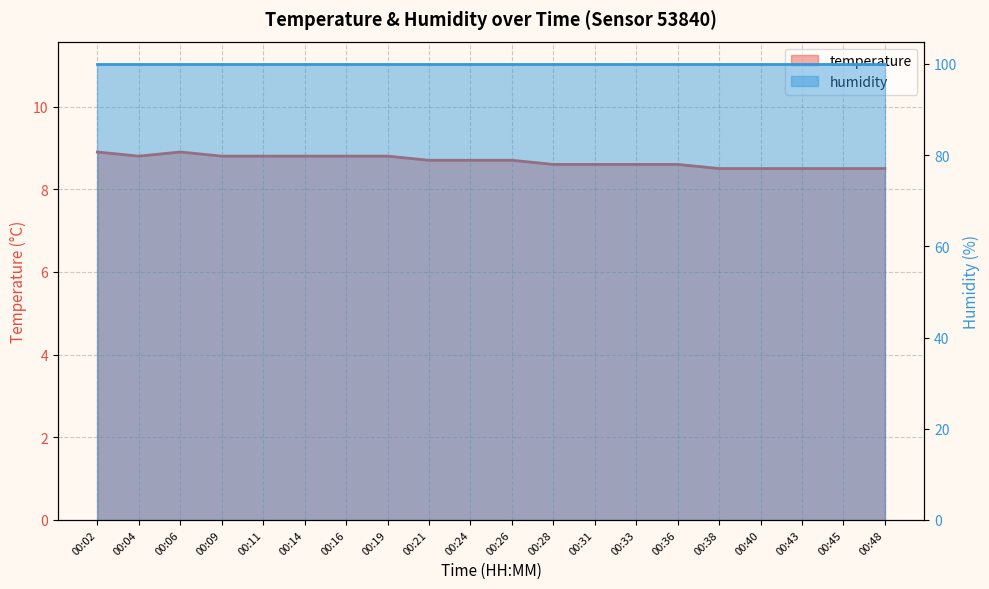

What value does the data have at 00:16?

8.8